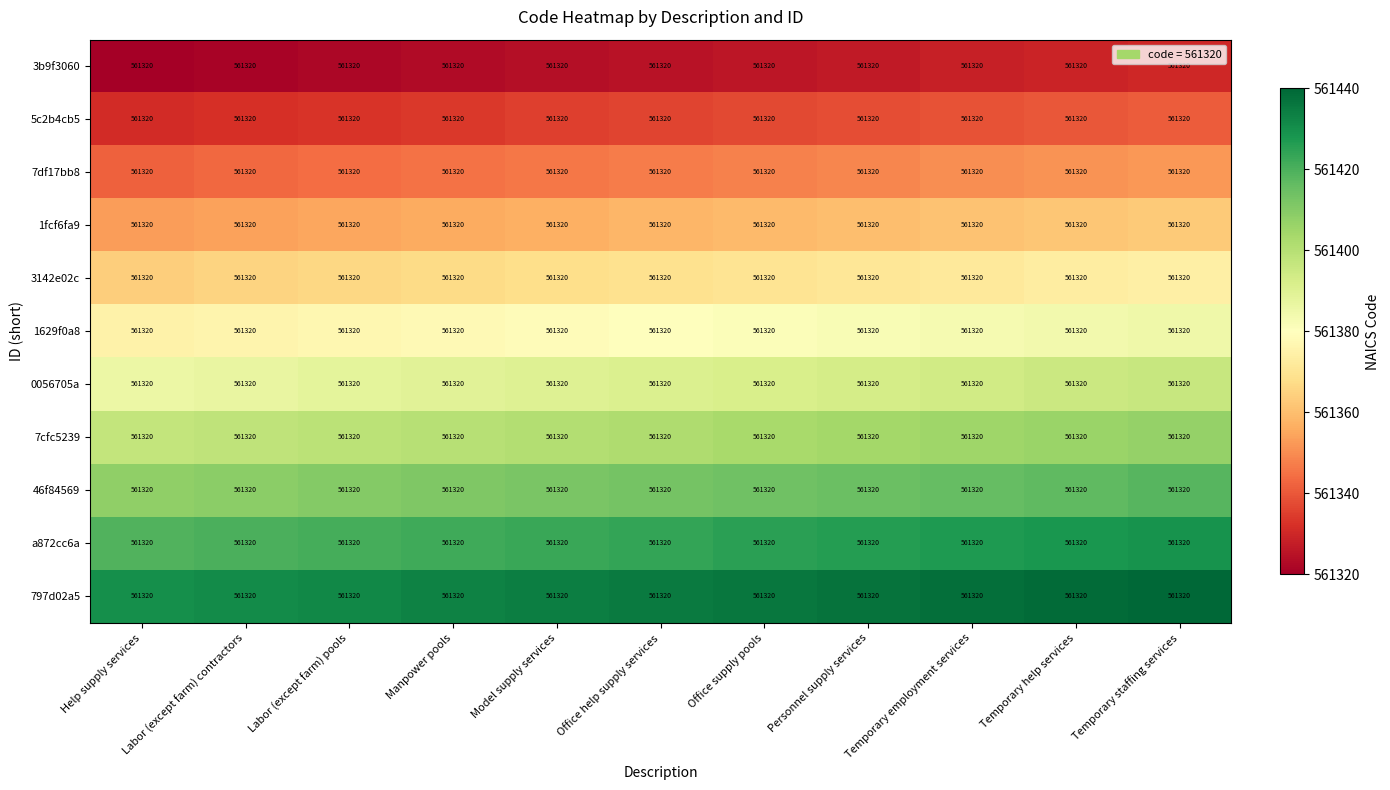

The 7cfc5239 series shows 561401 at Model supply services. True or false?

True